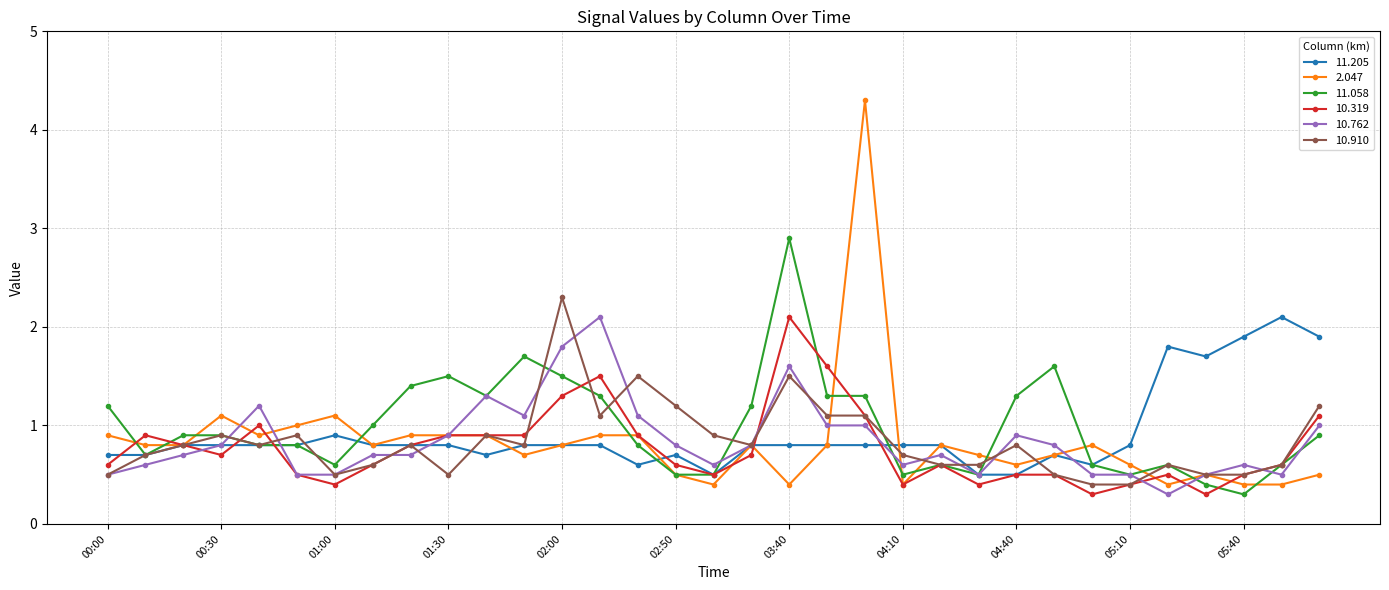

What is the maximum value shown in the chart?

4.3